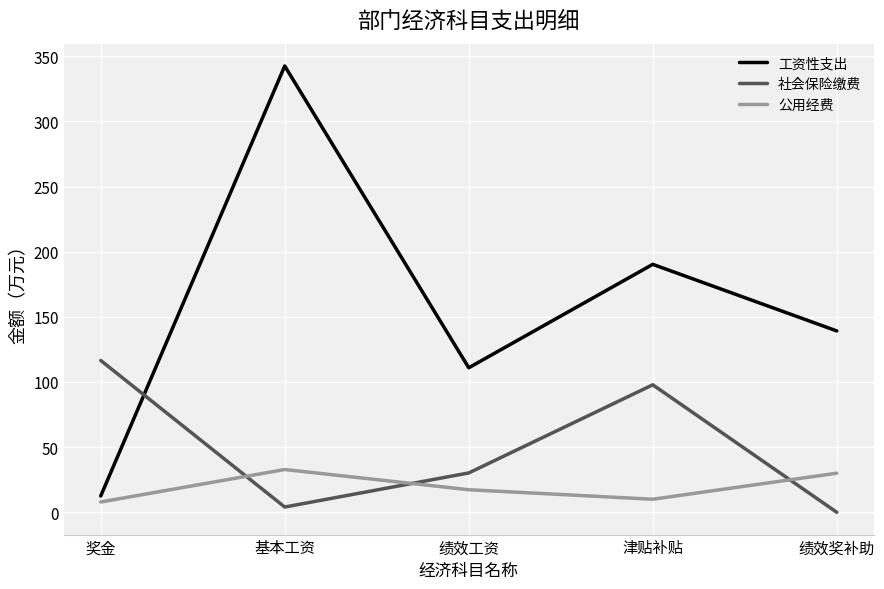

Which series has the largest range (max minus min)?

工资性支出